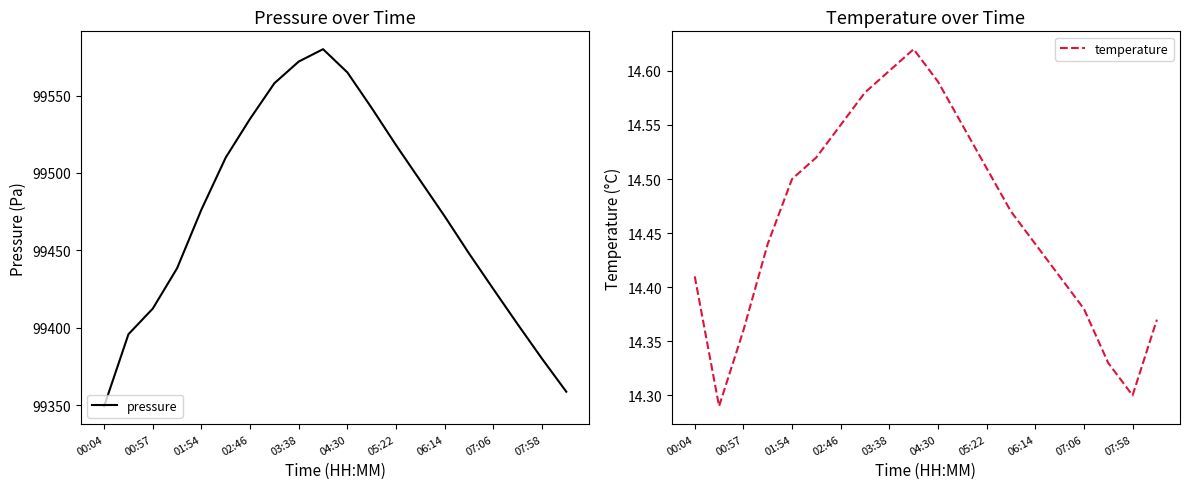

What is the highest value of the pressure series?

99580.0